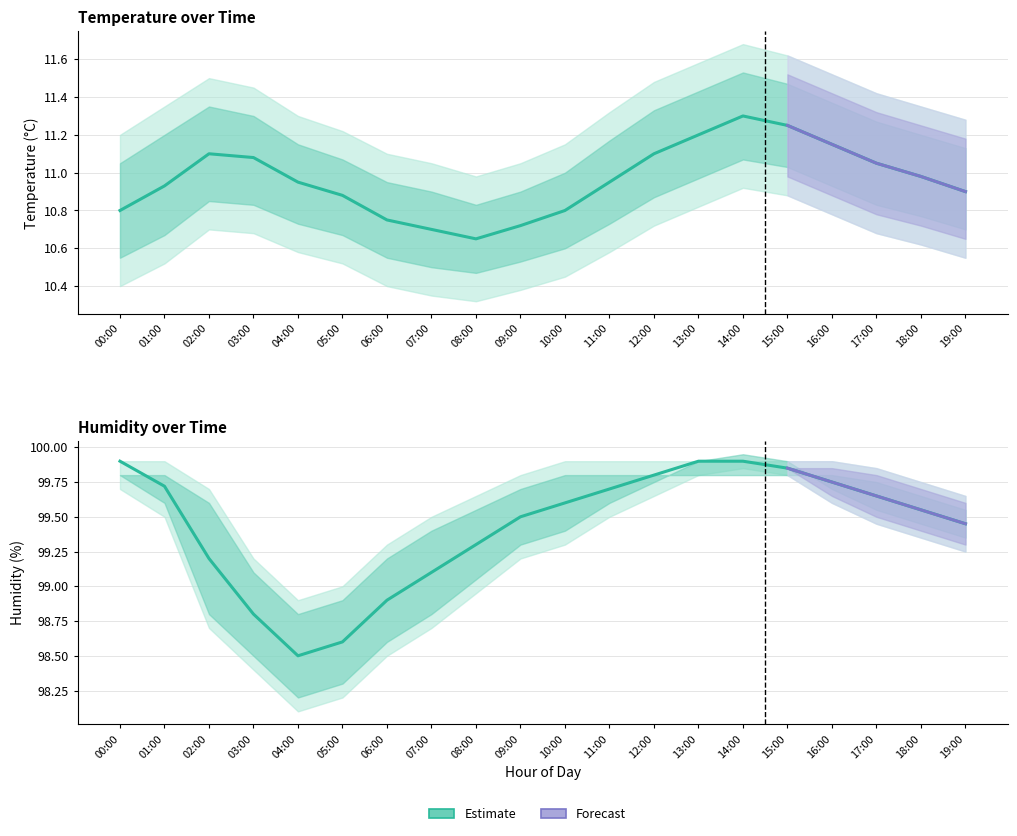

True or false: temperature_lower has a value of 6.7 at 17:00.

False